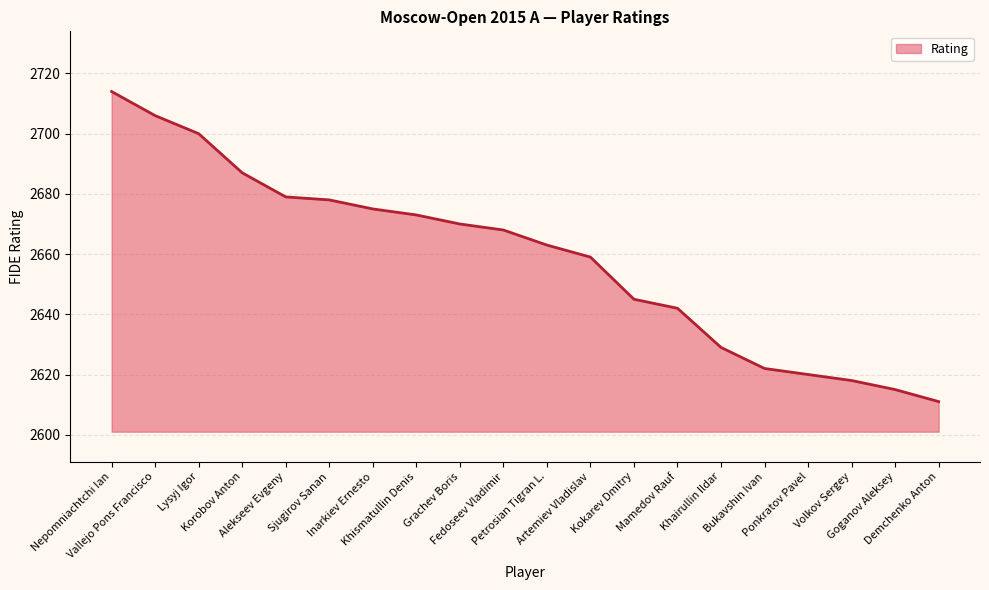

True or false: the data shows 2714 at Nepomniachtchi Ian.

True